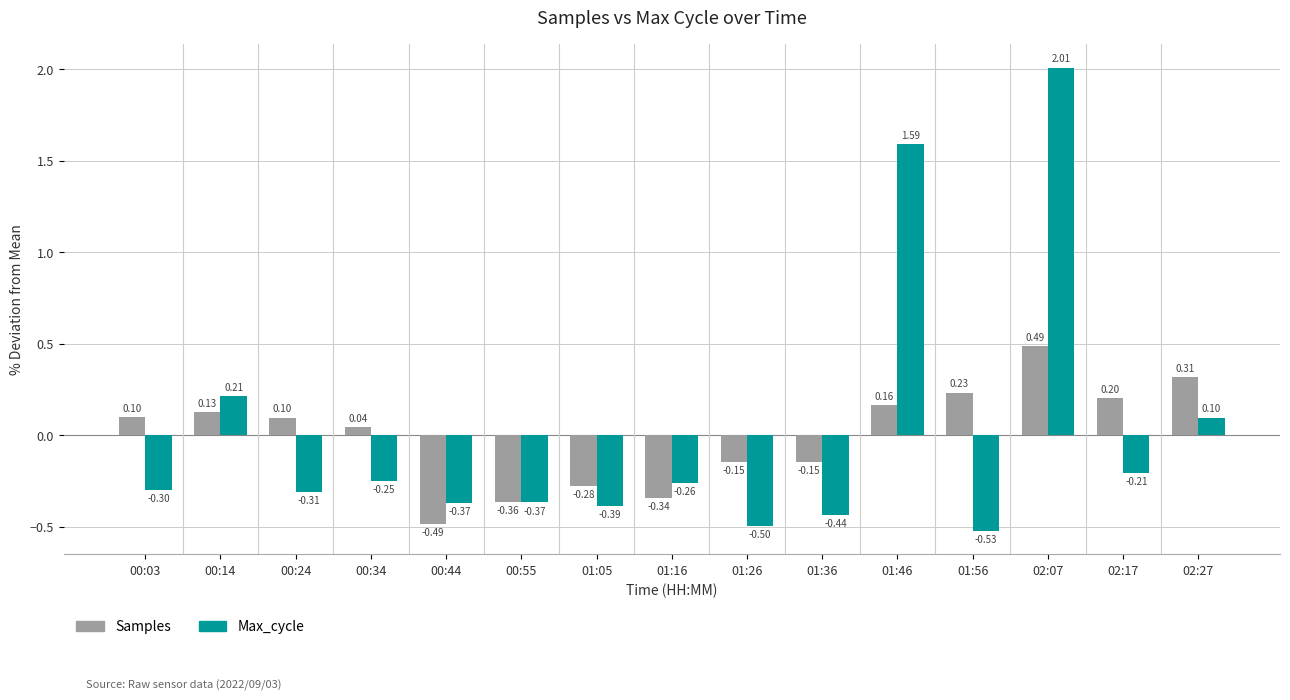

At which category is the sum across all series the highest?

02:07